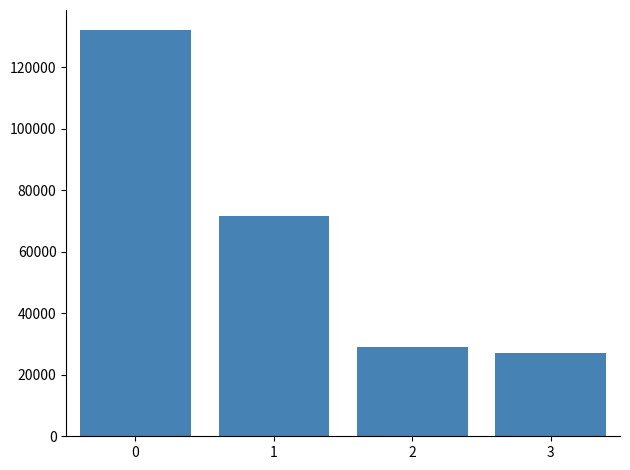

What is the change in value from 2 to 3?

-1969